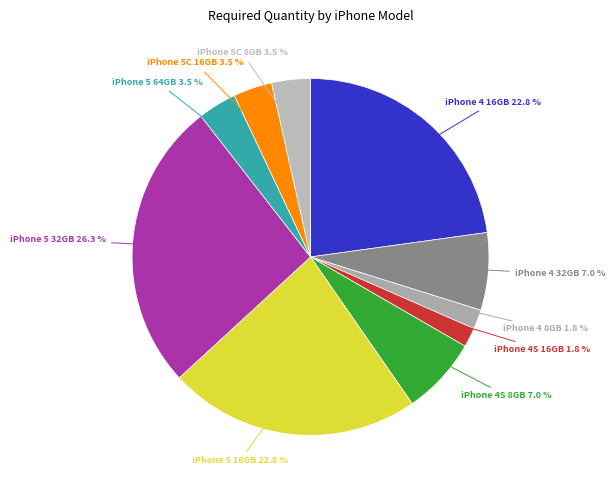

How many slices are in this pie chart?

10